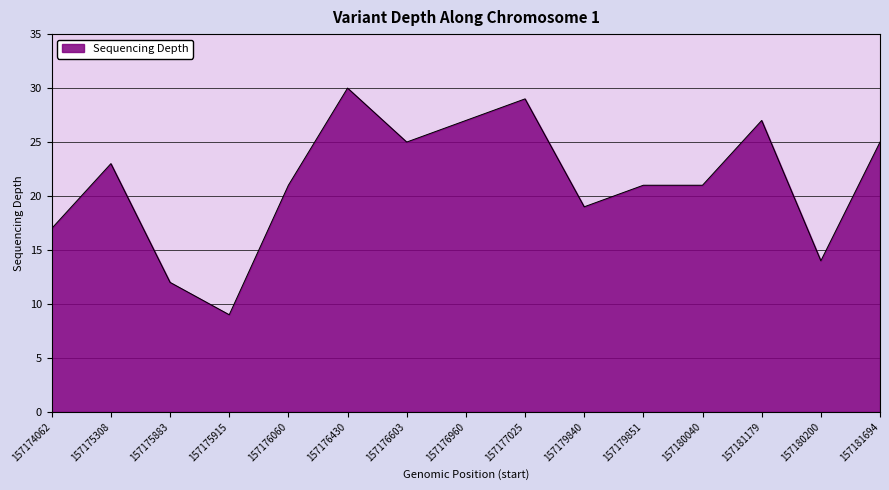

Does the chart have visible grid lines?

Yes